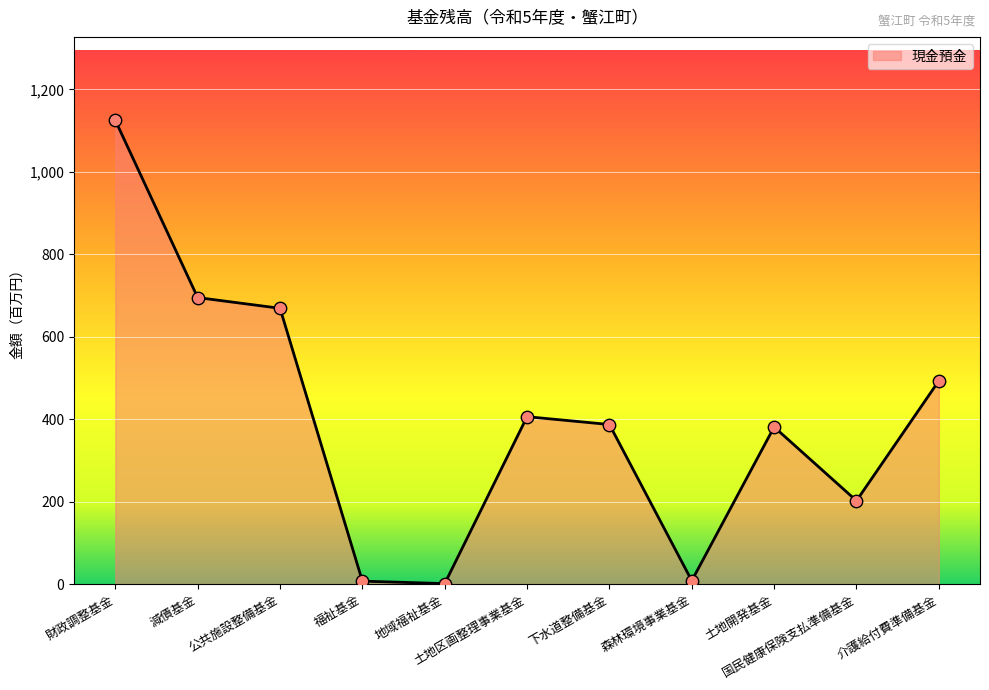

What is the difference between the maximum and minimum values?

1124